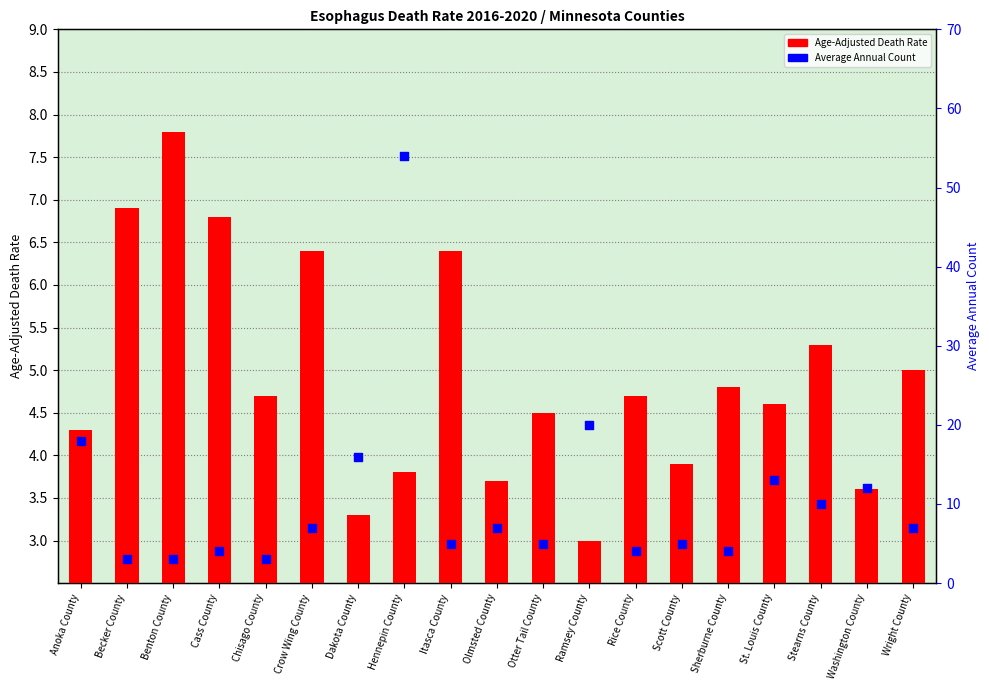

Is the value of Average Annual Count at Sherburne County greater than the value of Age-Adjusted Death Rate at Olmsted County?

Yes